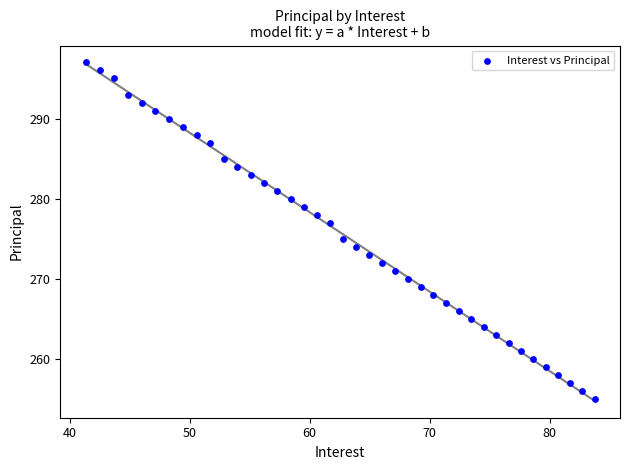

What is the range of Y values (max minus min)?

42